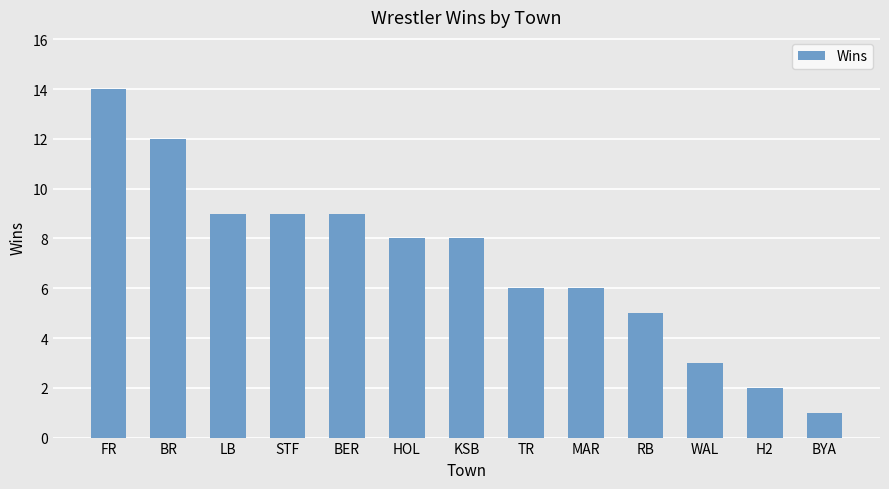

What is the sum of the values at BER and KSB?

17